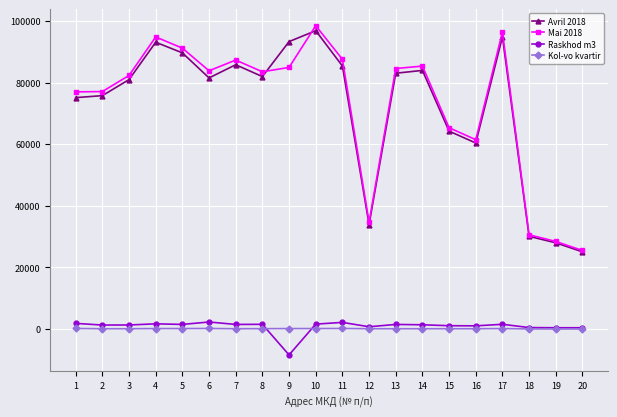

What is the smallest value displayed?

-8375